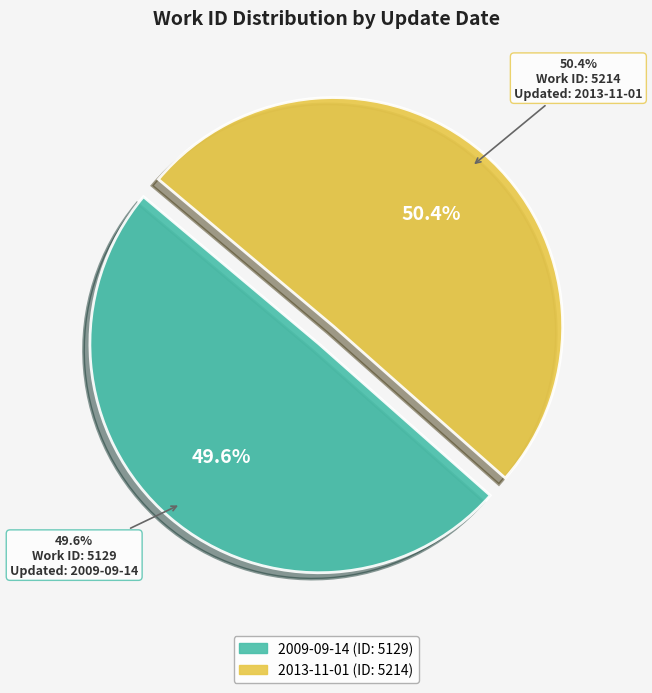

Count the number of slices in the pie.

2